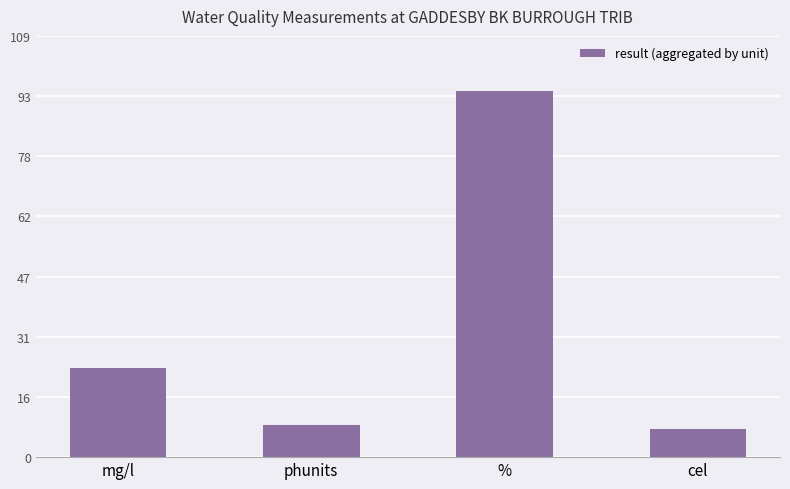

What is the value of the 4th bar from the left?

7.3